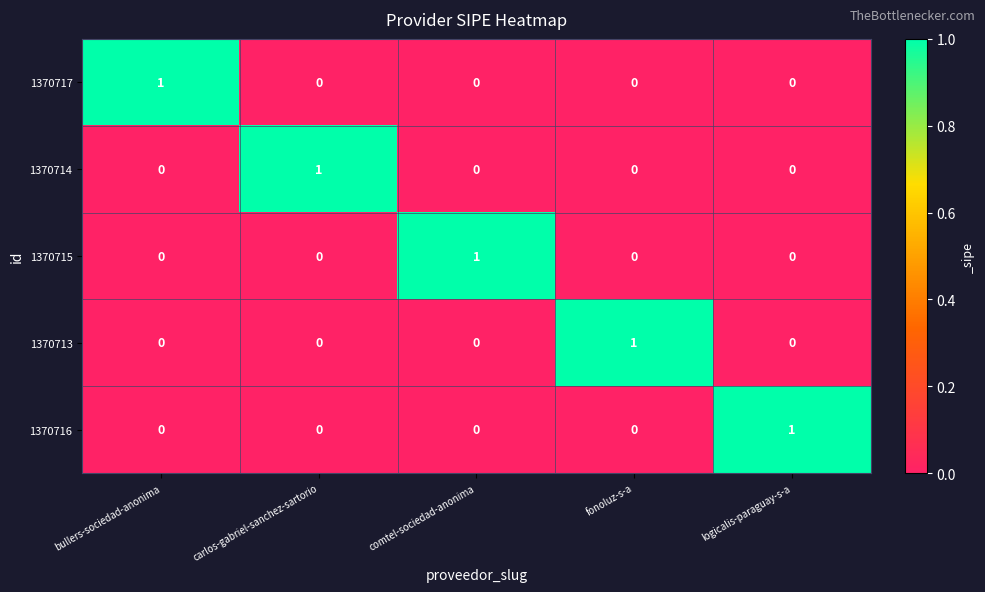

Is it true that 1370714 equals -1 at comtel-sociedad-anonima?

False